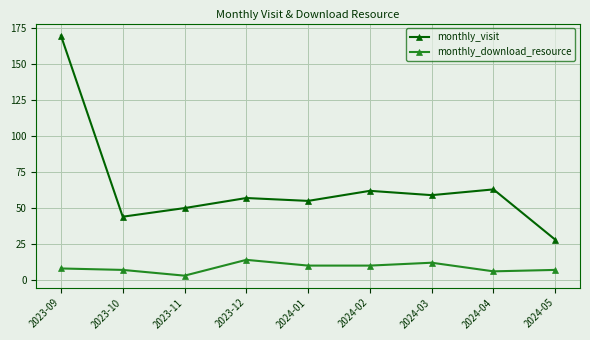

Where is the first local minimum for monthly_visit?

2023-10